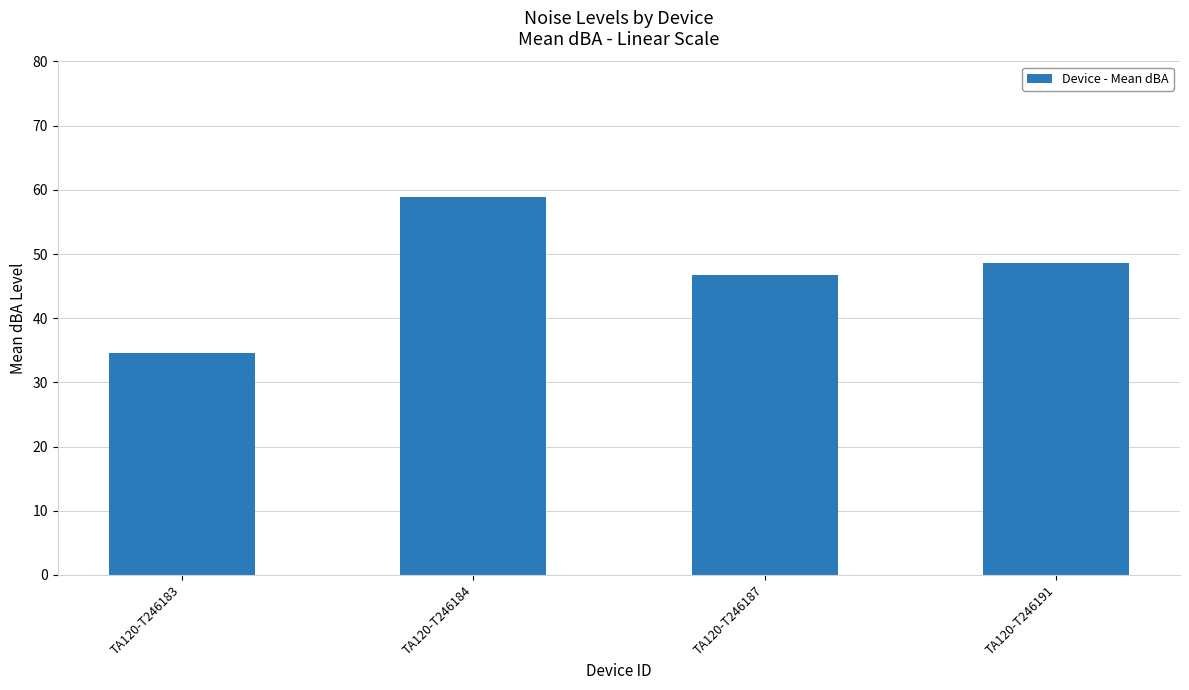

What is the value of the 4th bar from the left?

48.6